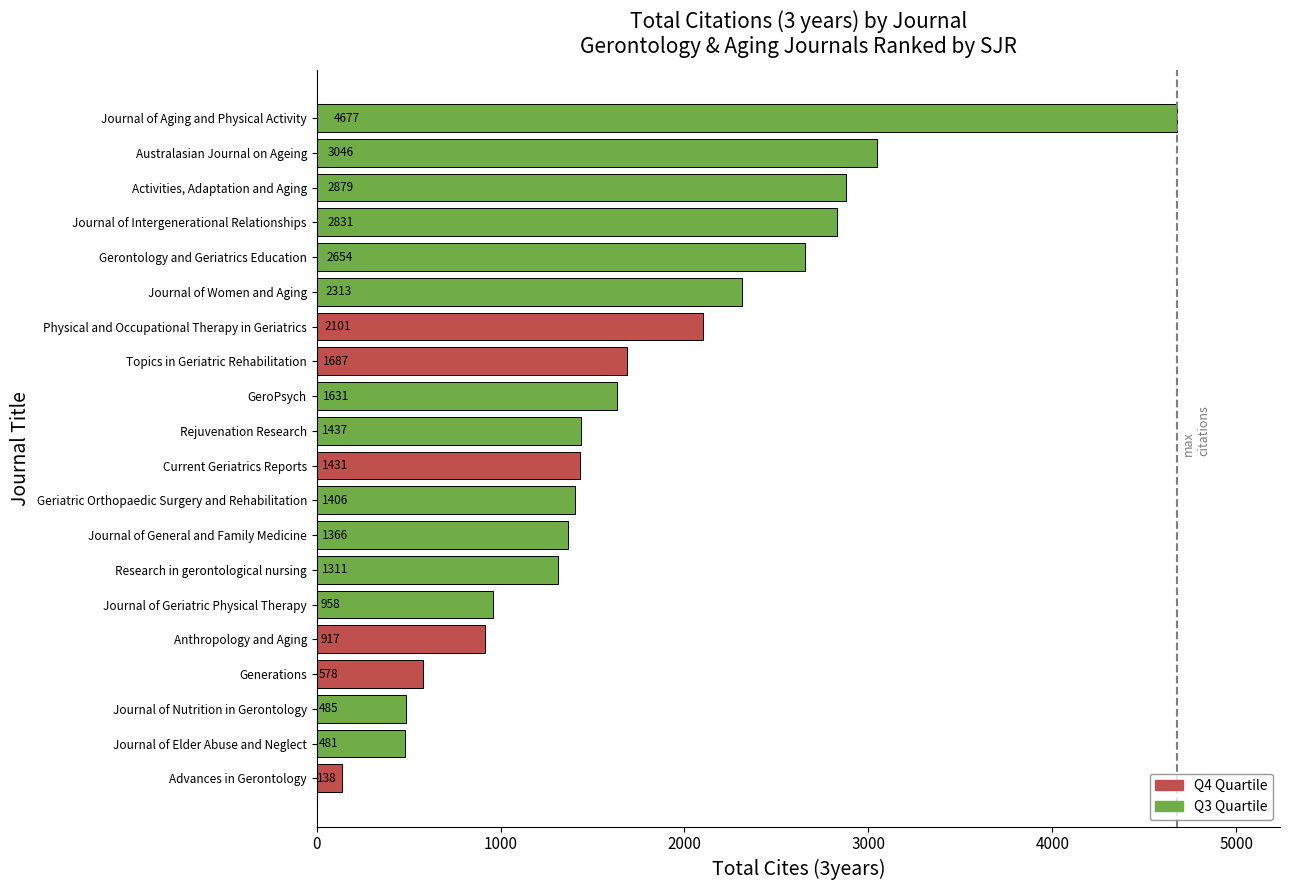

Rank the categories by value from lowest to highest.

Advances in Gerontology, Journal of Elder Abuse and Neglect, Journal of Nutrition in Gerontology, Generations, Anthropology and Aging, Journal of Geriatric Physical Therapy, Research in gerontological nursing, Journal of General and Family Medicine, Geriatric Orthopaedic Surgery and Rehabilitation, Current Geriatrics Reports, Rejuvenation Research, GeroPsych, Topics in Geriatric Rehabilitation, Physical and Occupational Therapy in Geriatrics, Journal of Women and Aging, Gerontology and Geriatrics Education, Journal of Intergenerational Relationships, Activities, Adaptation and Aging, Australasian Journal on Ageing, Journal of Aging and Physical Activity